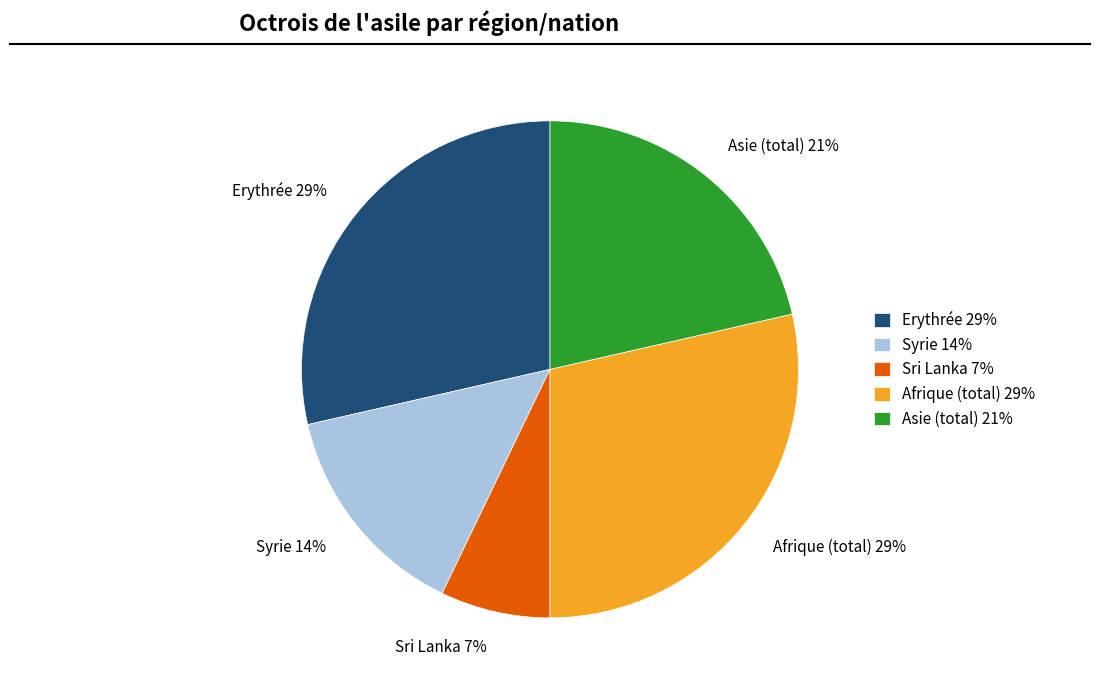

True or false: Asie (total) 21% accounts for 21% of the total.

True